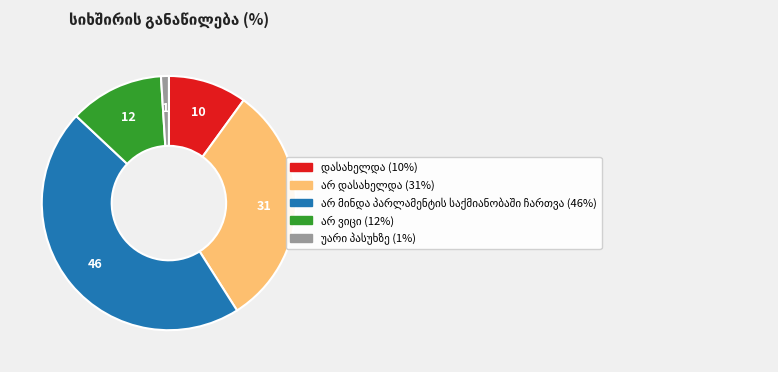

Is there a majority slice in this chart?

No